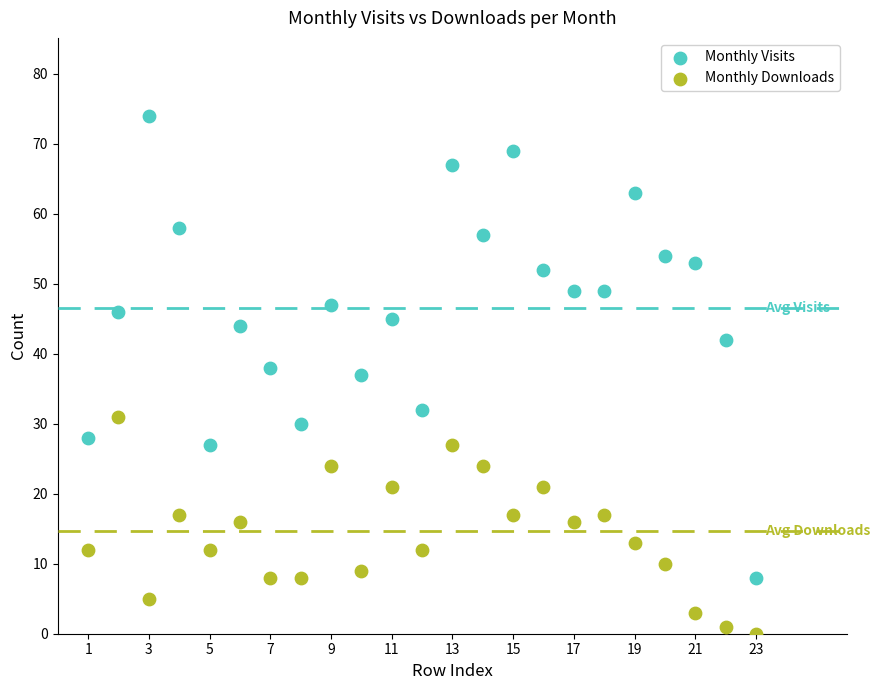

Which series has the widest spread of Y values?

Monthly Visits